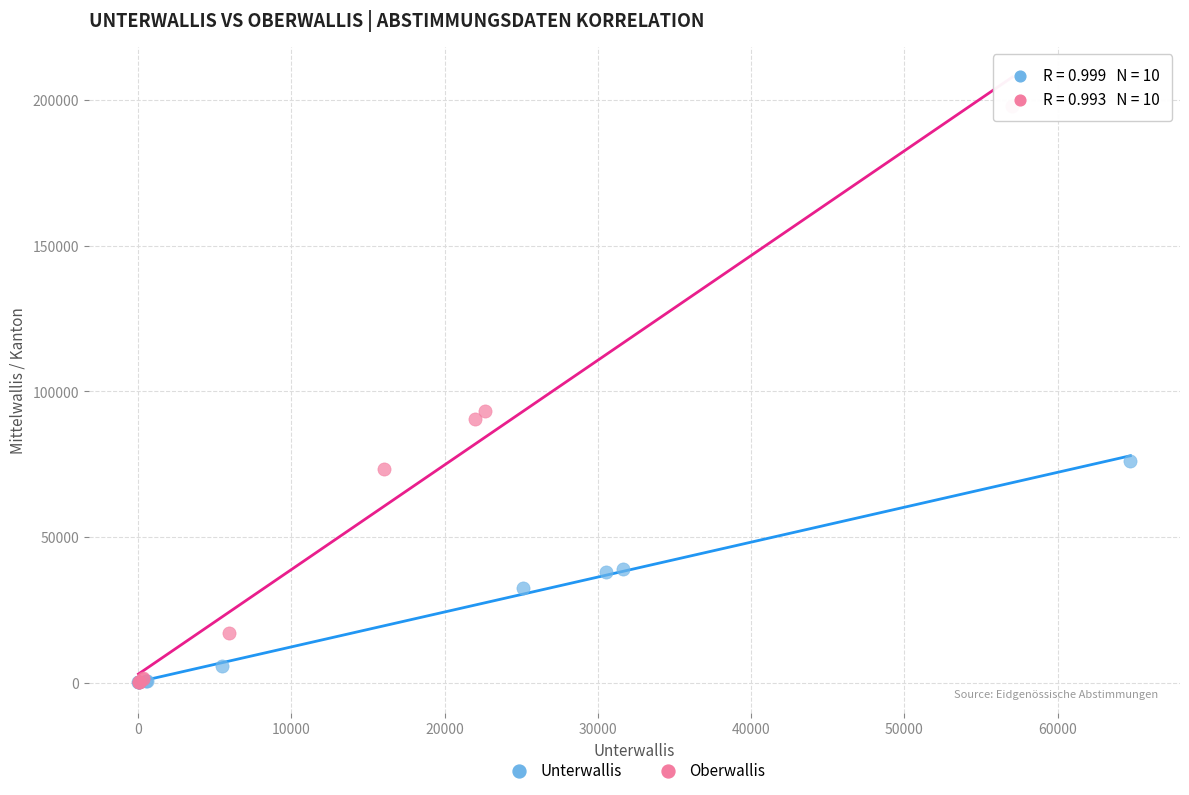

Which series contains the highest Y value?

Oberwallis